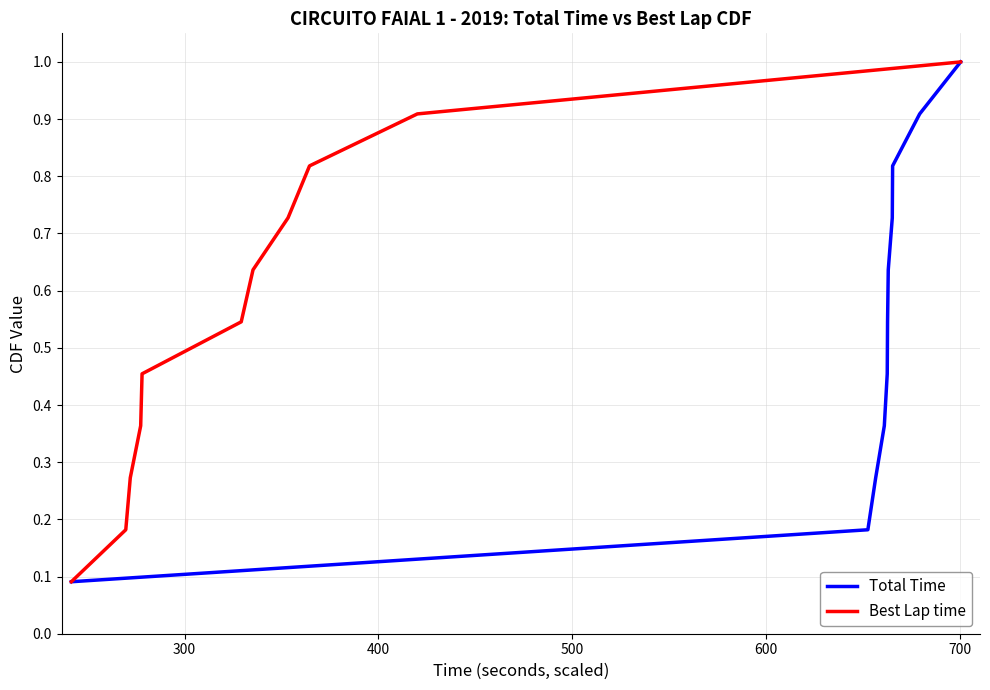

Which series has the largest total across all categories?

Total Time